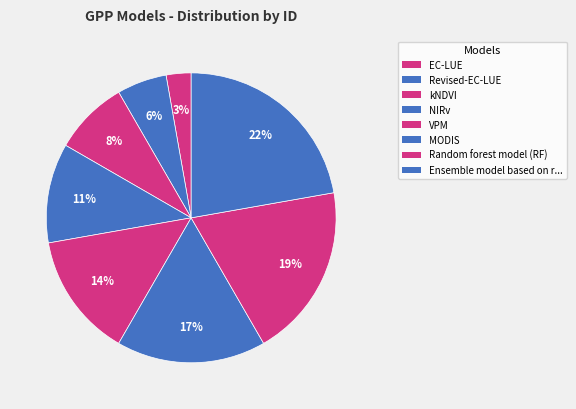

To the nearest percent, what percentage of the pie is Random forest model (RF)?

19%